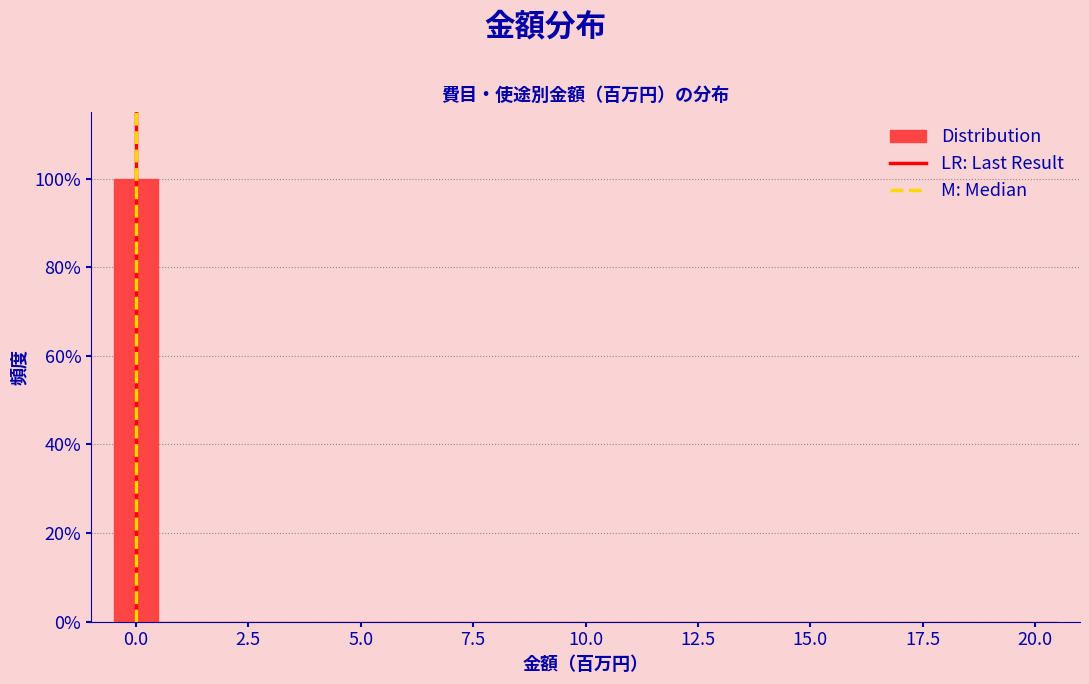

Read against the x-axis, roughly where is the centre of the tallest bar?

0.0